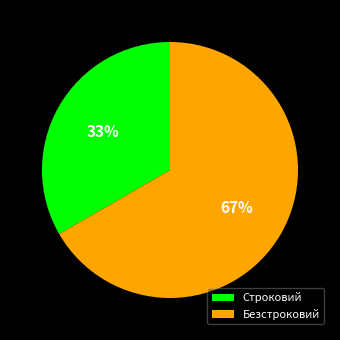

Rank the categories by value from lowest to highest.

Строковий, Безстроковий